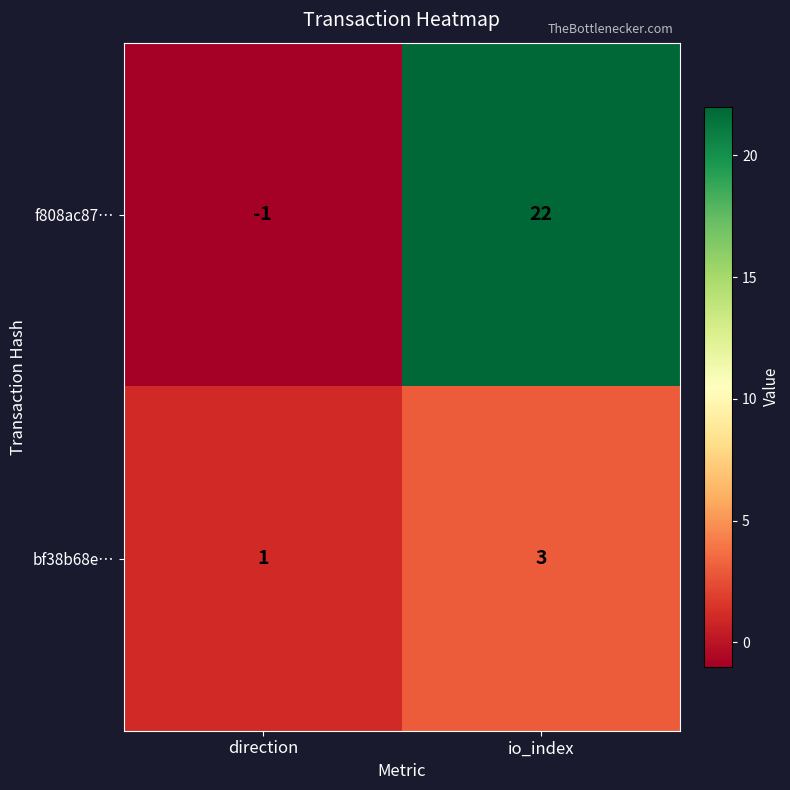

Reading left to right, extract all data points from this chart.

f808ac87…: direction=-1	io_index=22
bf38b68e…: direction=1	io_index=3